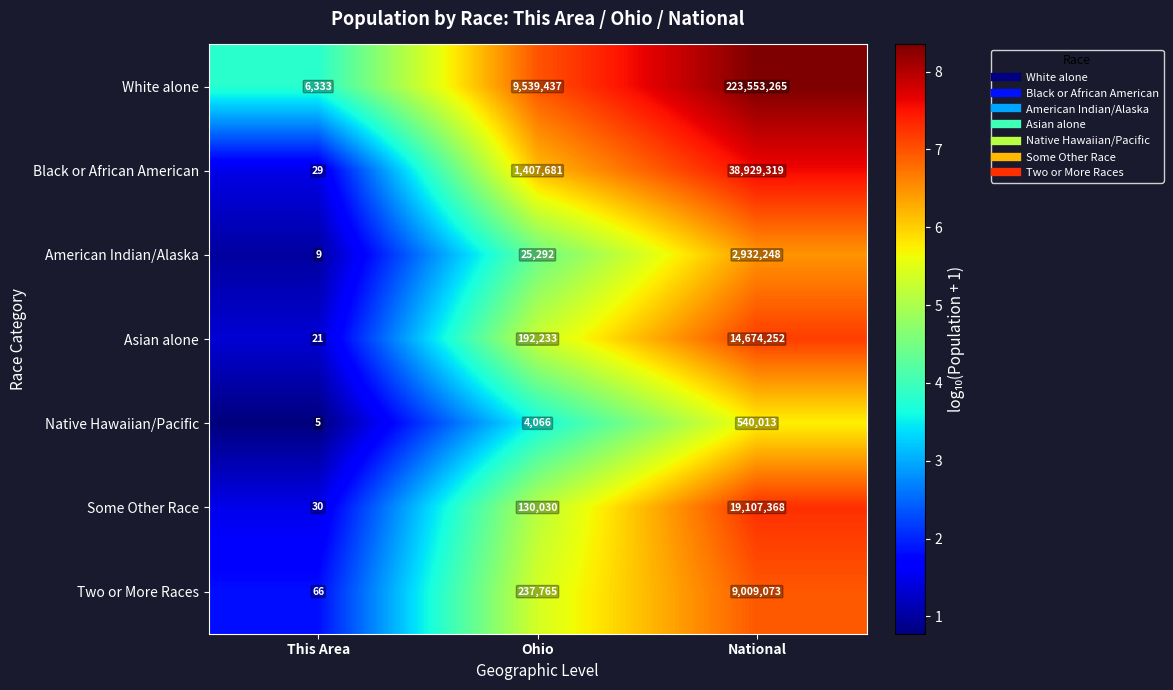

Reading left to right, extract all data points from this chart.

White alone: This Area=6333	Ohio=9539437	National=223553265
Black or African American: This Area=29	Ohio=1407681	National=38929319
American Indian/Alaska: This Area=9	Ohio=25292	National=2932248
Asian alone: This Area=21	Ohio=192233	National=14674252
Native Hawaiian/Pacific: This Area=5	Ohio=4066	National=540013
Some Other Race: This Area=30	Ohio=130030	National=19107368
Two or More Races: This Area=66	Ohio=237765	National=9009073